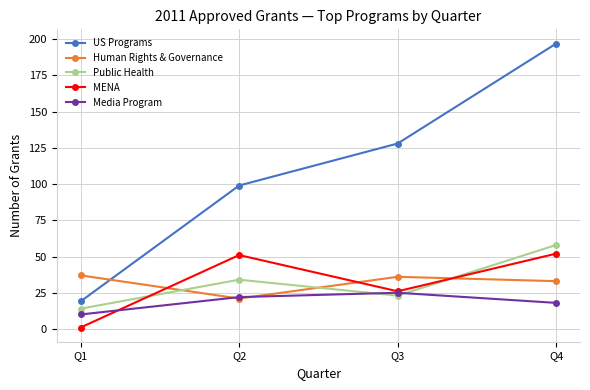

Which series has the largest range (max minus min)?

US Programs